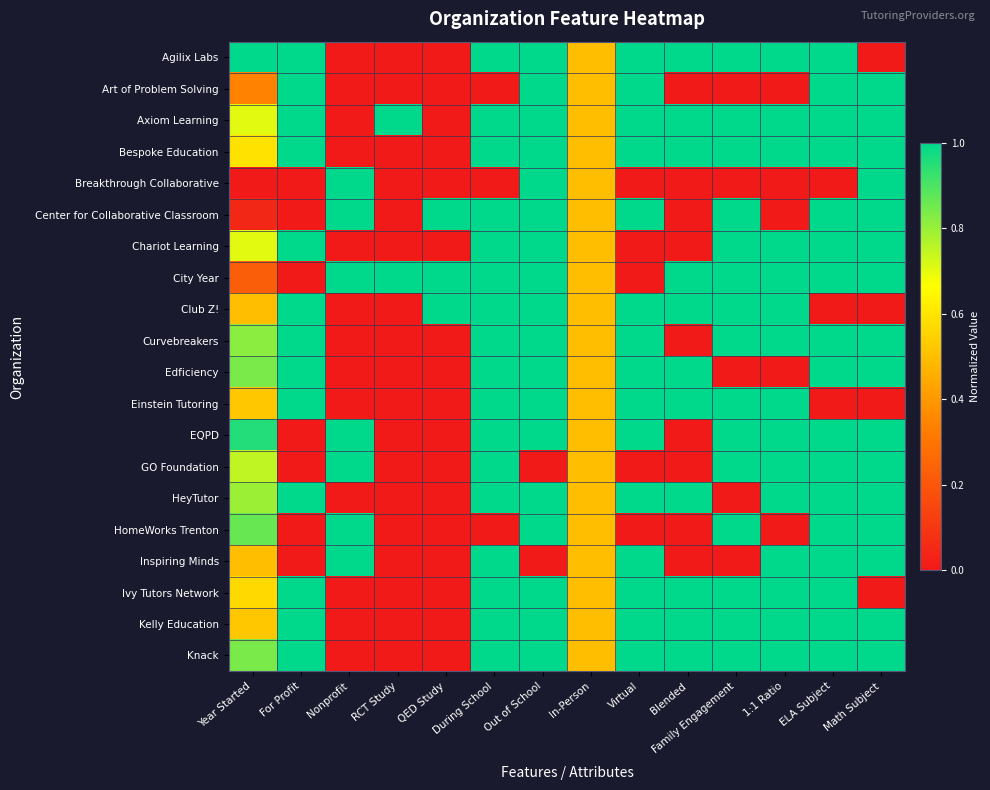

What is the total value across all series at Nonprofit?

7.0